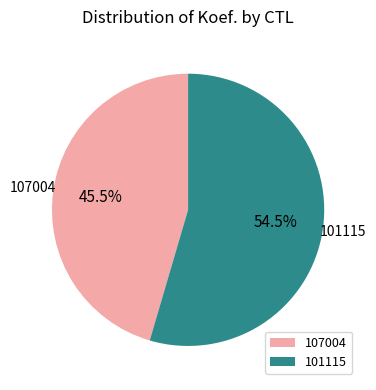

What is the ratio of the value at 107004 to the value at 101115?

0.8